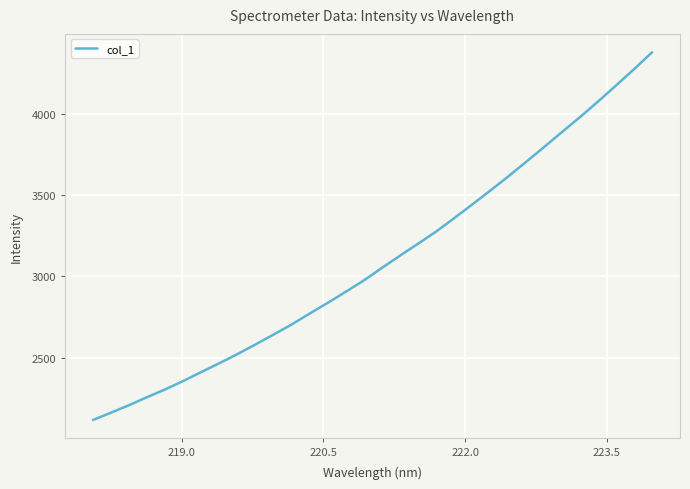

What is the smallest value displayed?

2116.3